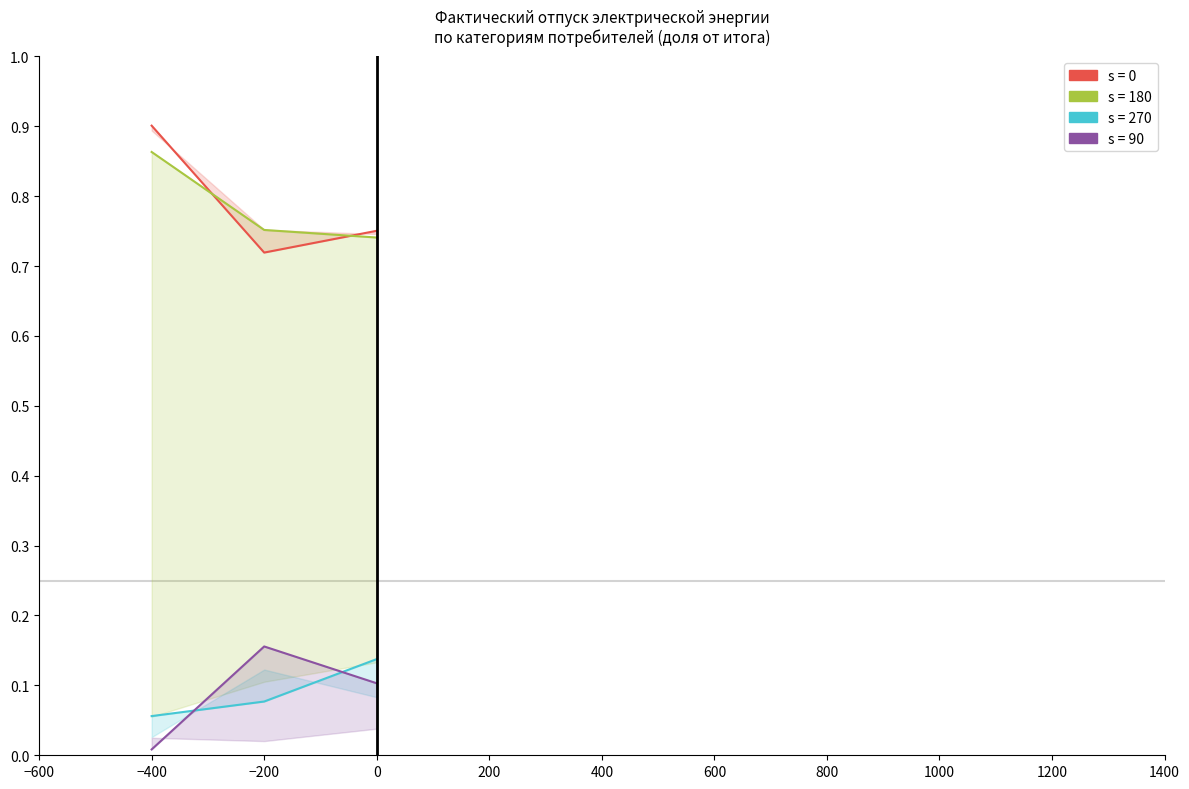

What is the average value of the Прочие (s=270) series?

0.1